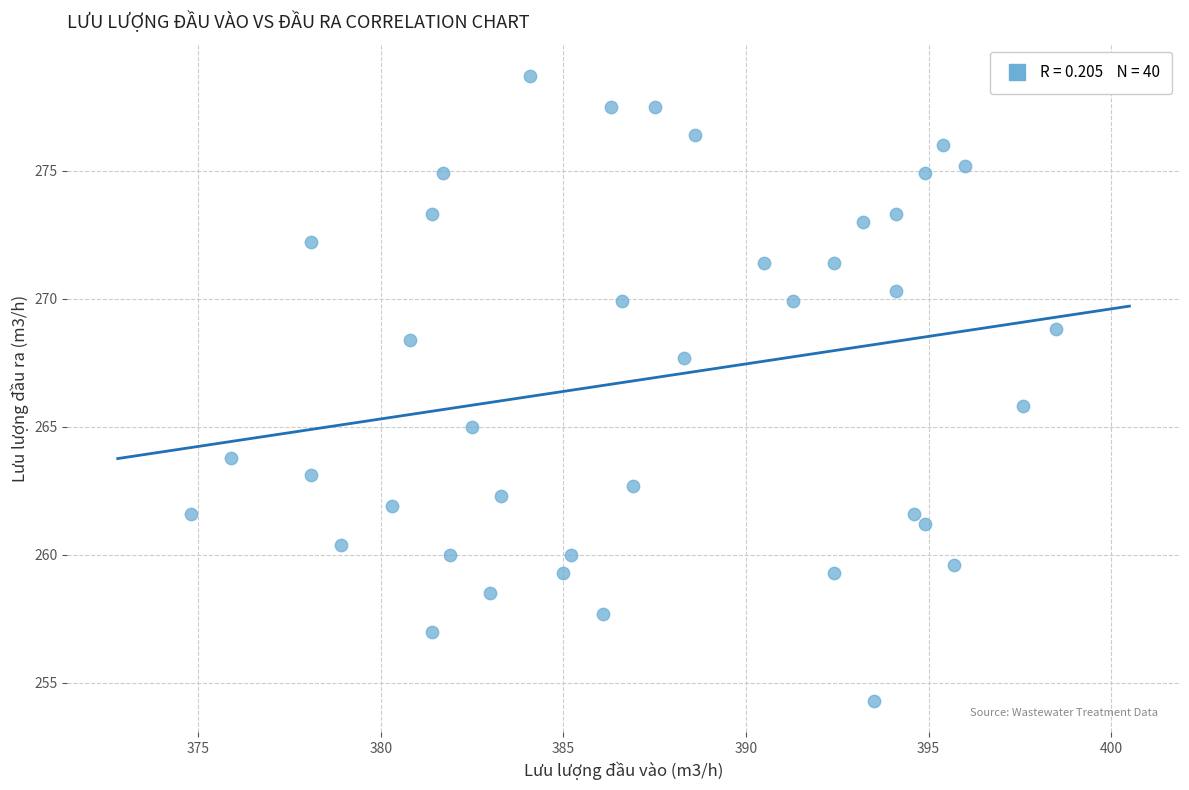

What is the range of Y values (max minus min)?

24.4